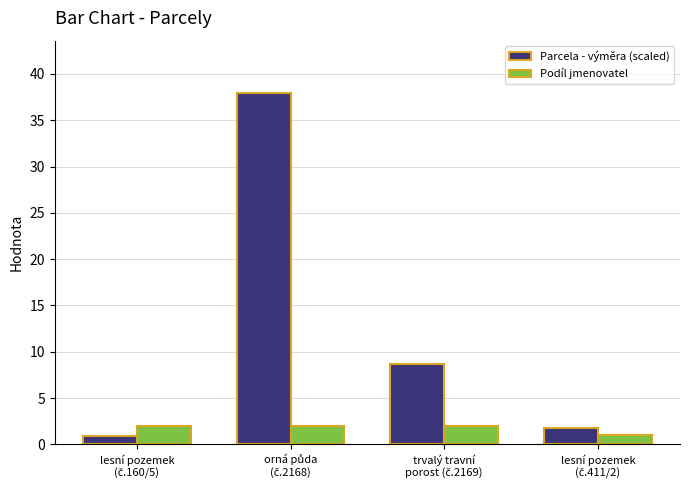

List the series in order of their overall mean, highest first.

Parcela - výměra (scaled), Podíl jmenovatel